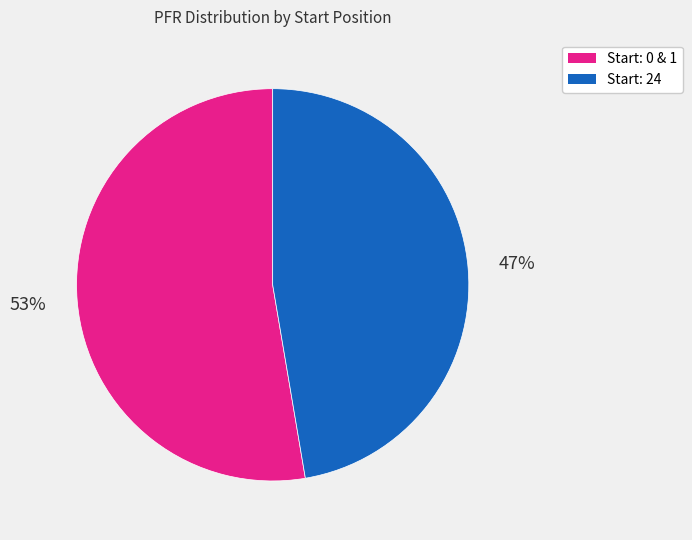

Rank the categories by value from lowest to highest.

Start: 24, Start: 0 & 1